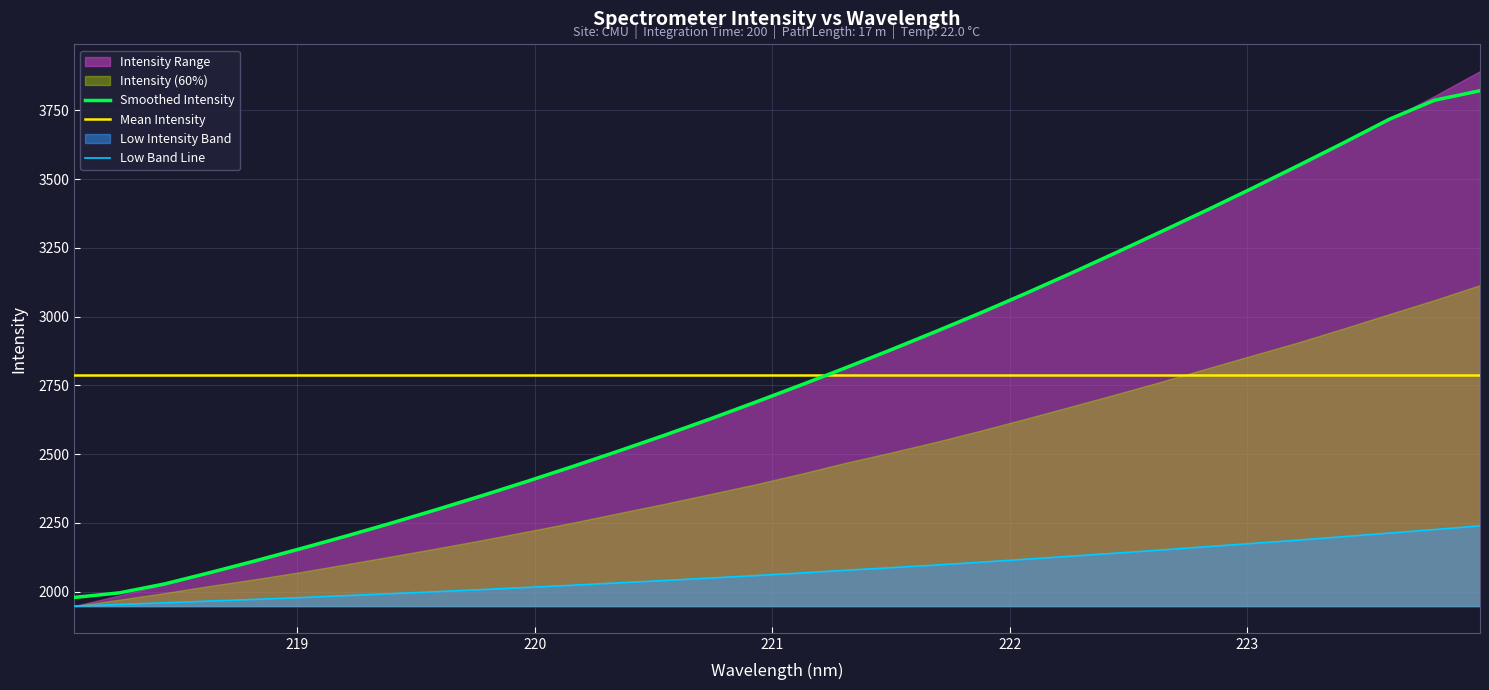

After their last crossing, which series has the higher values: Smoothed Intensity or Mean Intensity?

Smoothed Intensity